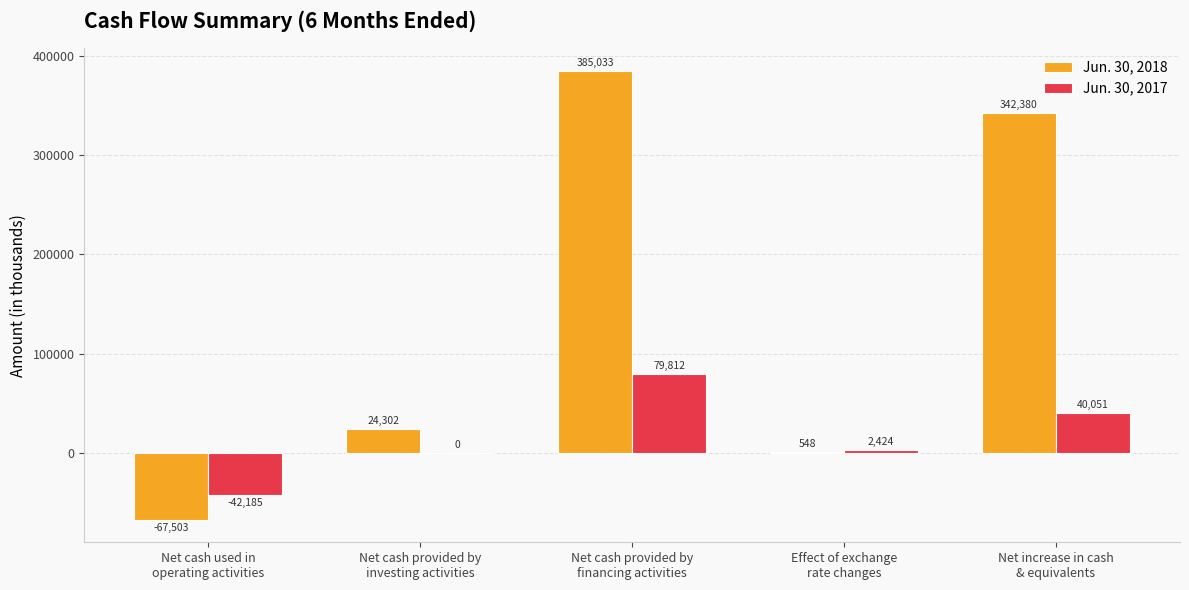

Which series has the largest total across all categories?

Jun. 30, 2018